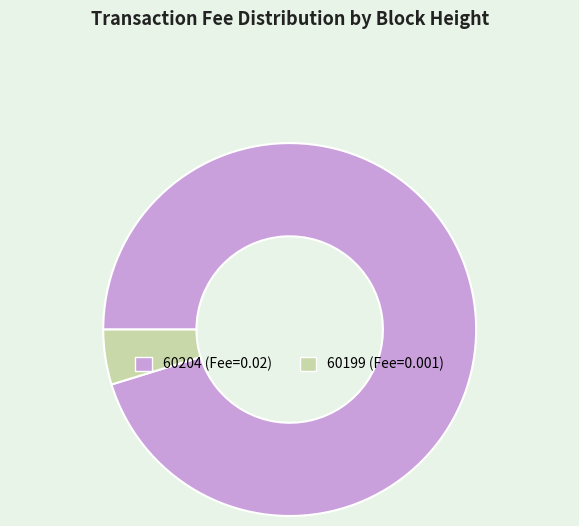

How many segments does this pie chart have?

2